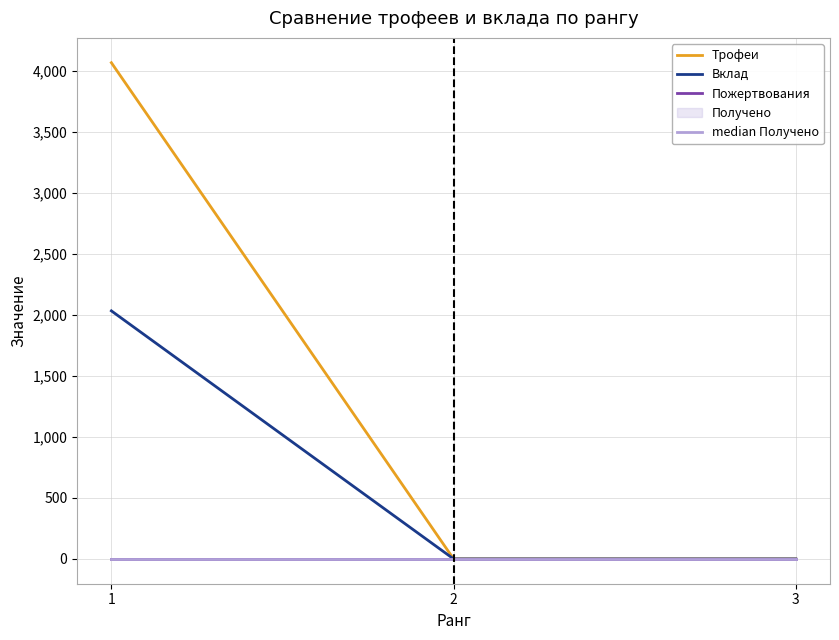

Reading right to left, list all the values displayed in this chart.

Трофеи: 3=0	2=0	1=4065
Вклад: 3=0	2=0	1=2032
Пожертвования: 3=0	2=0	1=0
median Получено: 3=0	2=0	1=0